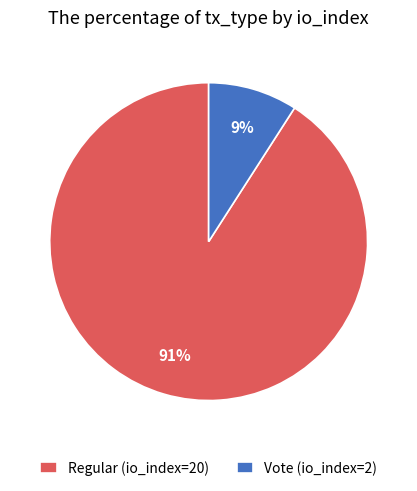

Combined, do Vote (io_index=2) and Regular (io_index=20) account for over 50%?

Yes